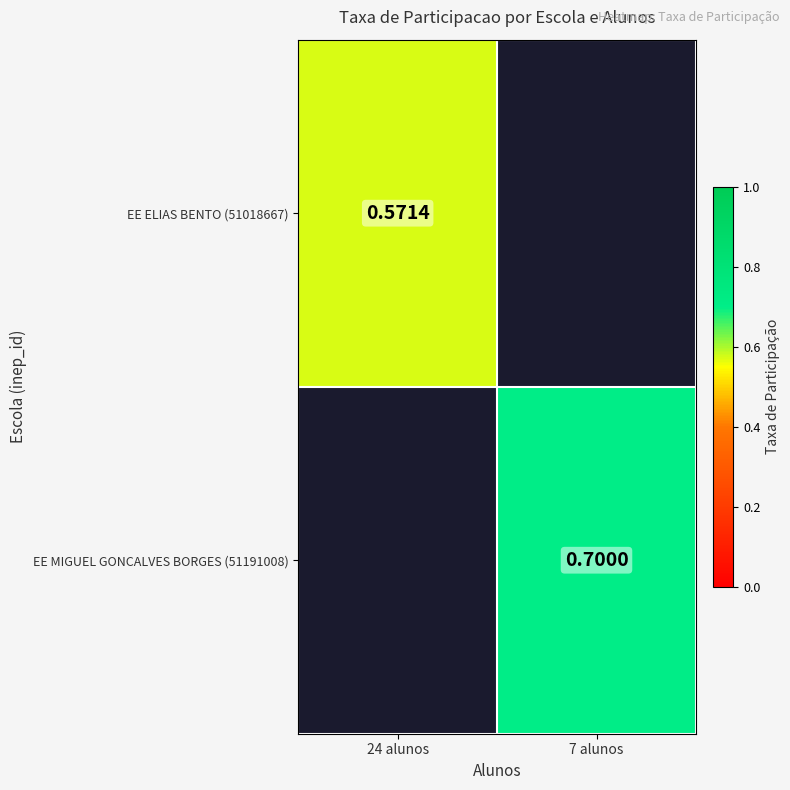

How many series are shown in this chart?

2